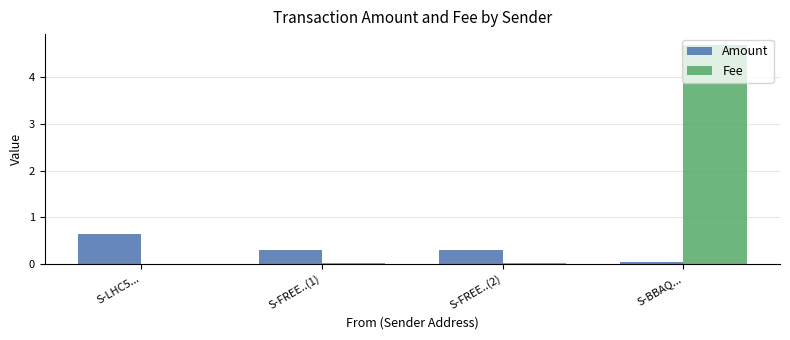

Which series has the largest total across all categories?

Fee